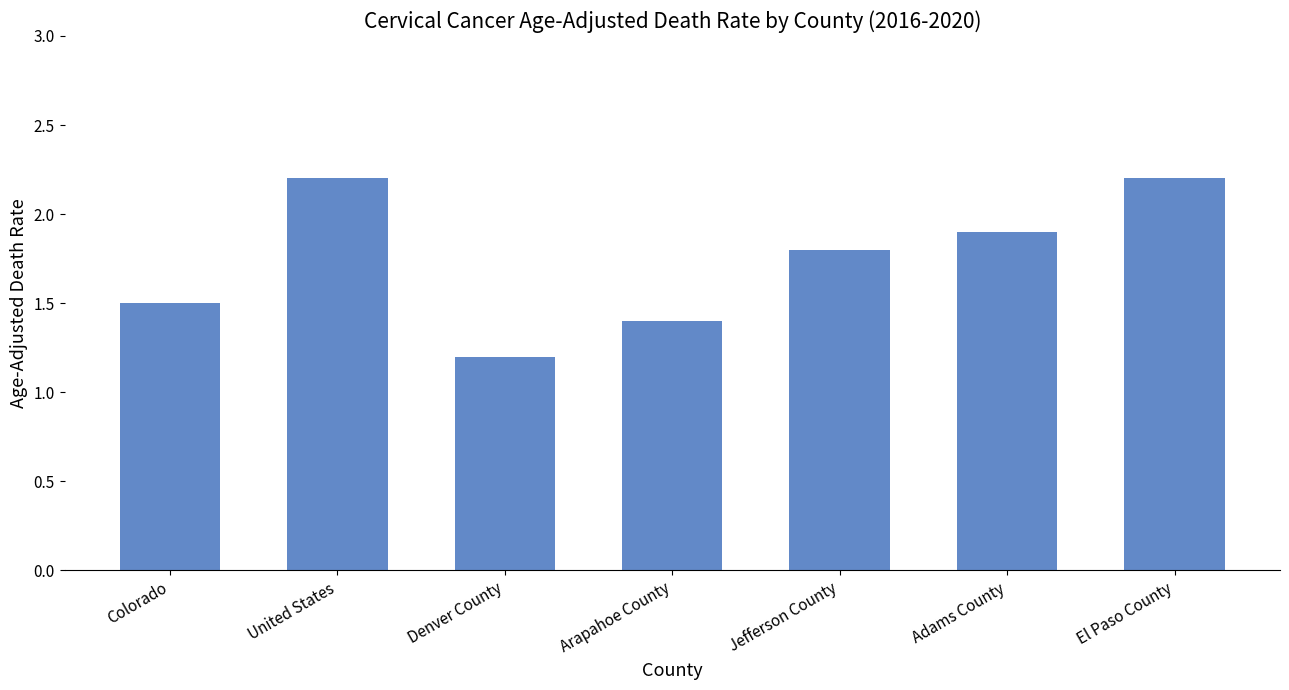

Does the chart contain any negative values?

No